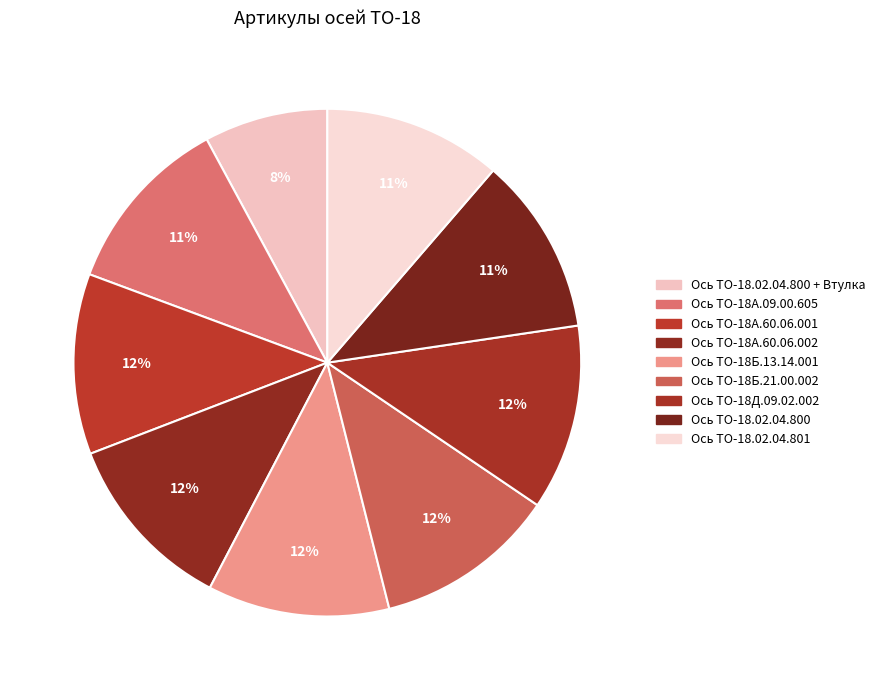

Count the number of slices in the pie.

9